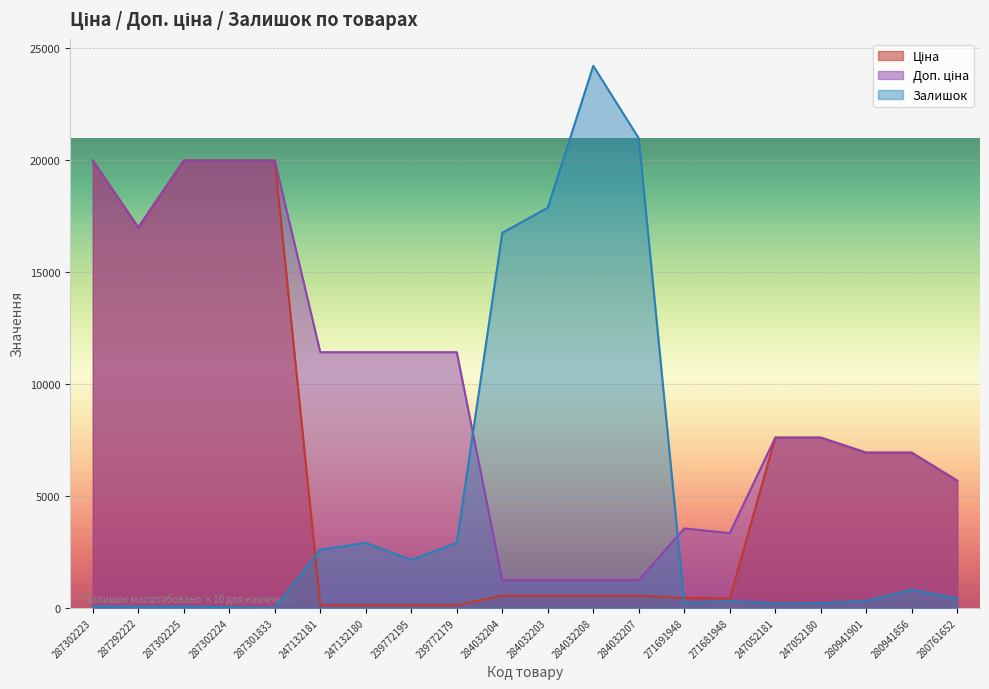

What is the highest value of the Залишок series?

24190.0